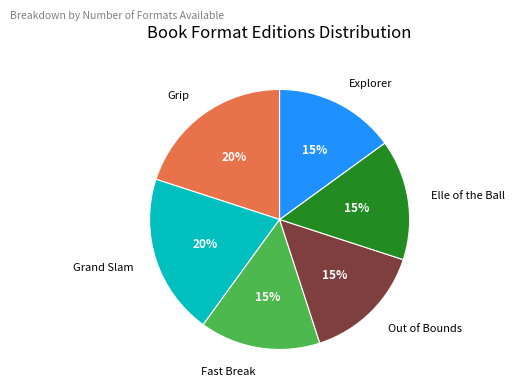

Is it true that Grand Slam is 31% of the pie?

False